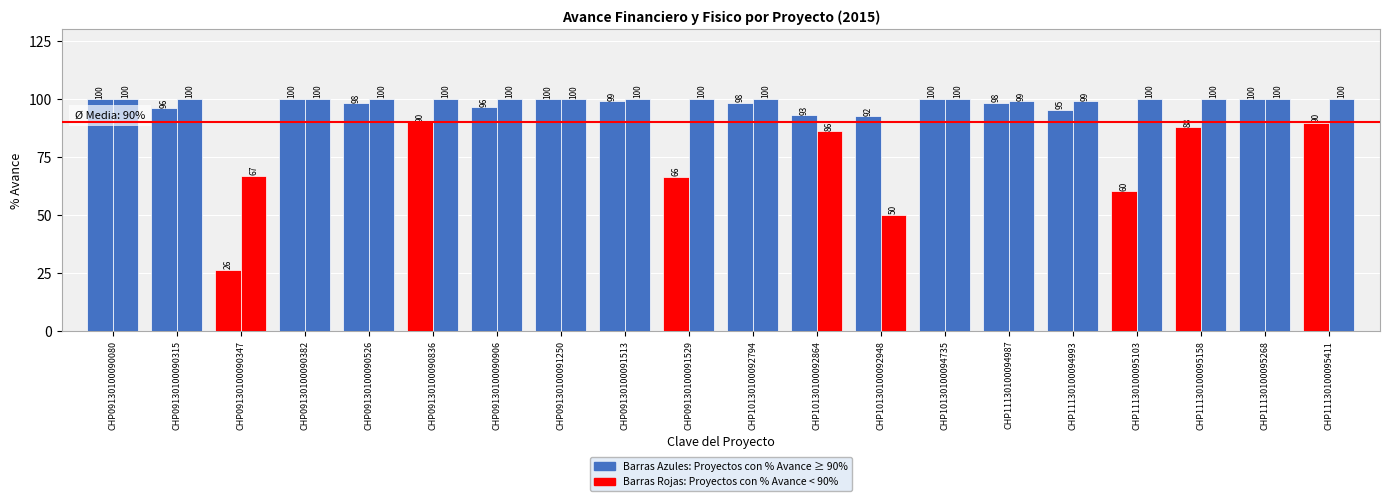

How many series are shown in this chart?

2